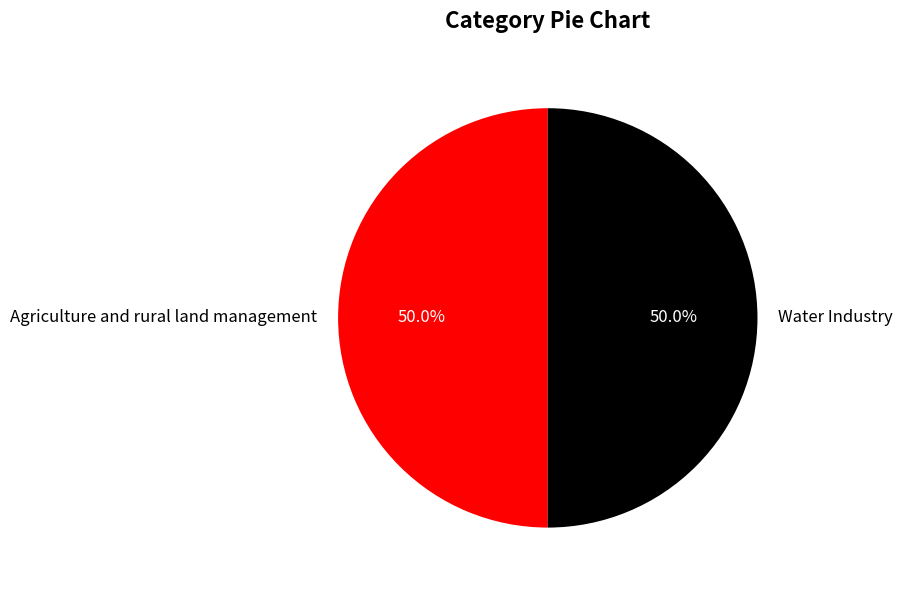

Combined, do Water Industry and Agriculture and rural land management account for over 50%?

Yes